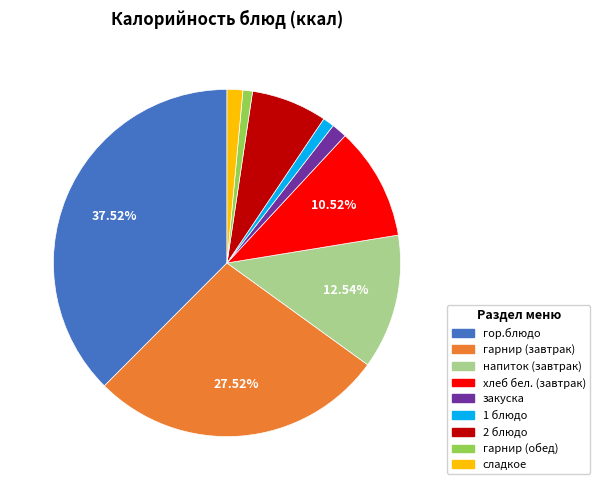

To the nearest percent, what percentage of the pie is закуска?

1%